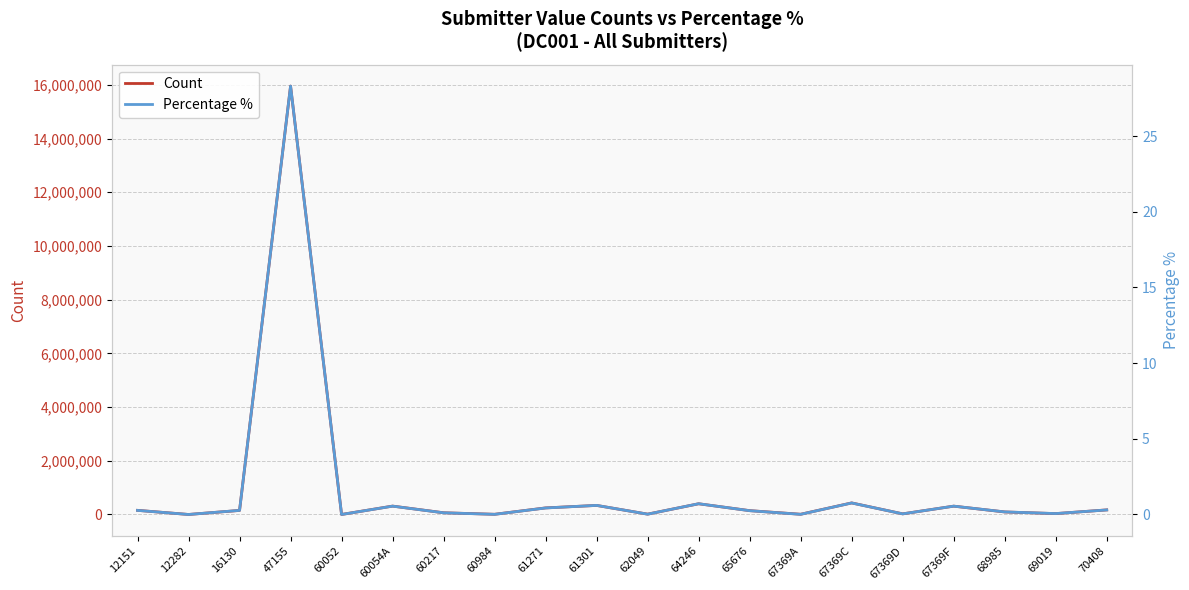

What is the difference between the highest and lowest values at 12282?

59.0